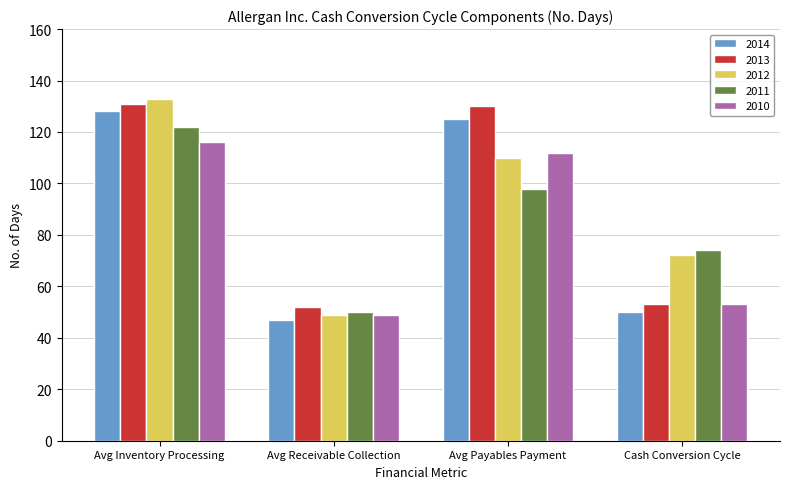

What position from the left is Avg Receivable Collection?

2